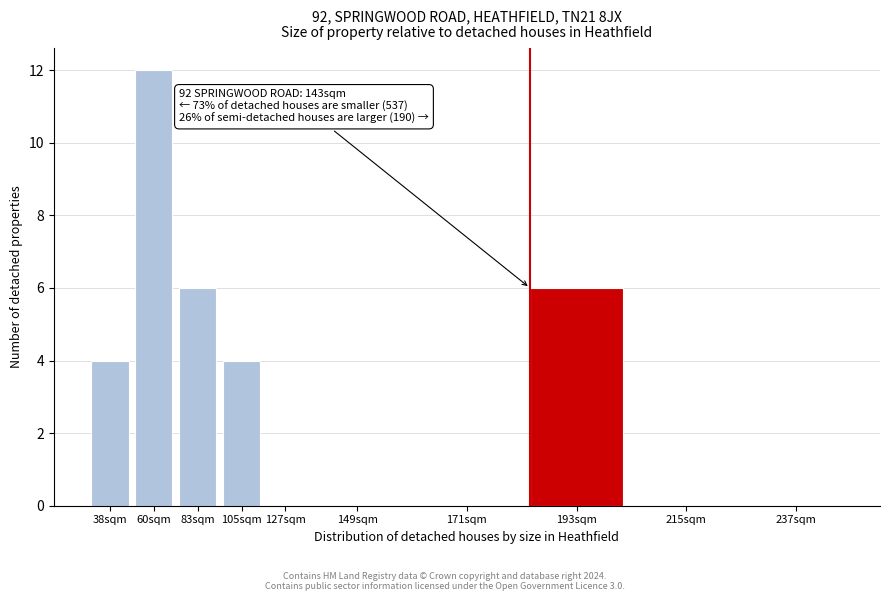

Reading left to right, transcribe all the data shown in this chart.

38sqm=4	60sqm=12	83sqm=6	105sqm=4	127sqm=0	149sqm=0	171sqm=0	193sqm=6	215sqm=0	237sqm=0